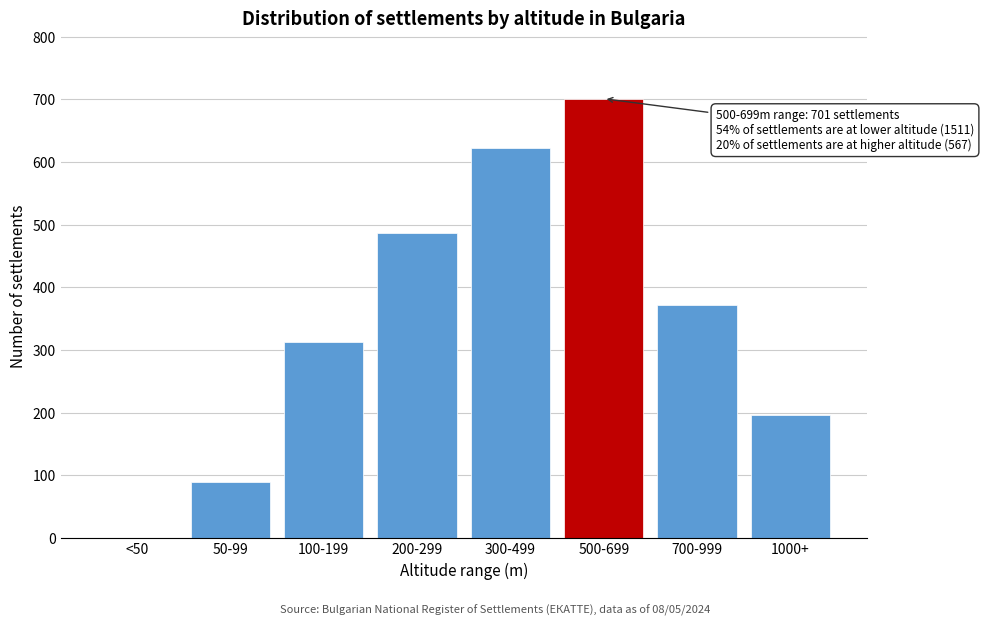

Reading left to right, transcribe all the data shown in this chart.

<50=0	50-99=89	100-199=312	200-299=487	300-499=623	500-699=701	700-999=371	1000+=196